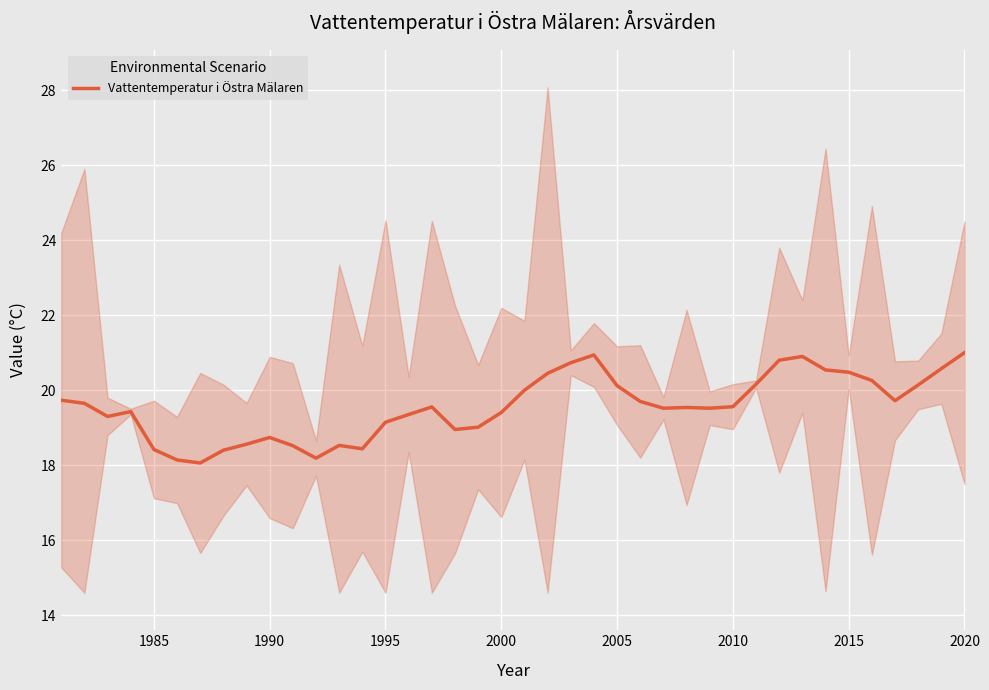

What is the maximum value for Vattentemperatur i Östra Mälaren?

21.0